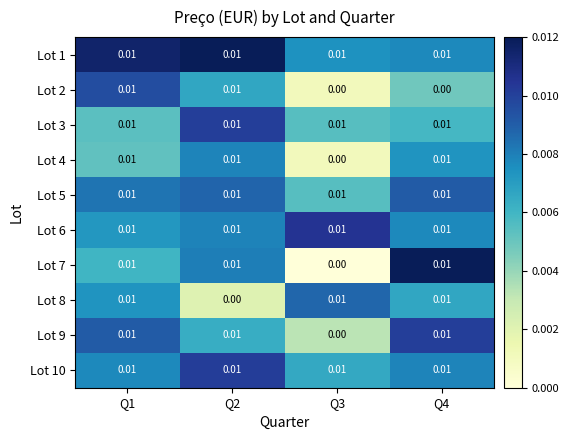

Which series has the widest spread of values?

Lot 7